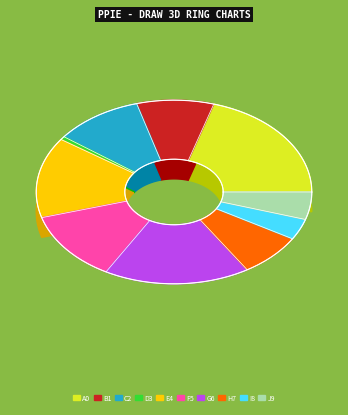

Is Макаронные изделия отварные the majority of the pie?

No